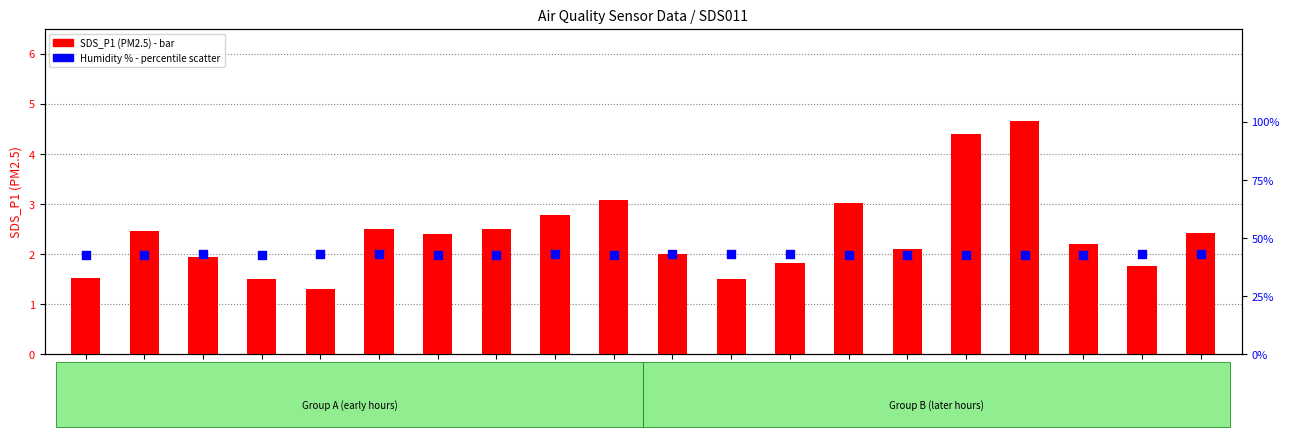

Which series has the largest Y range (max minus min)?

SDS_P1 (PM2.5)